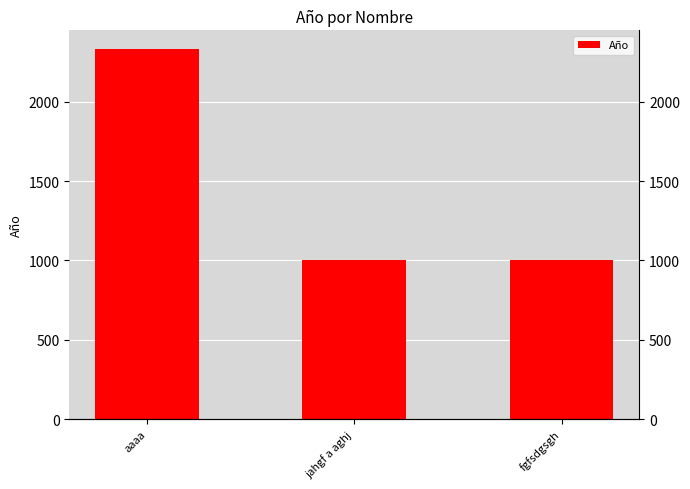

What is the sum of all values?

4333